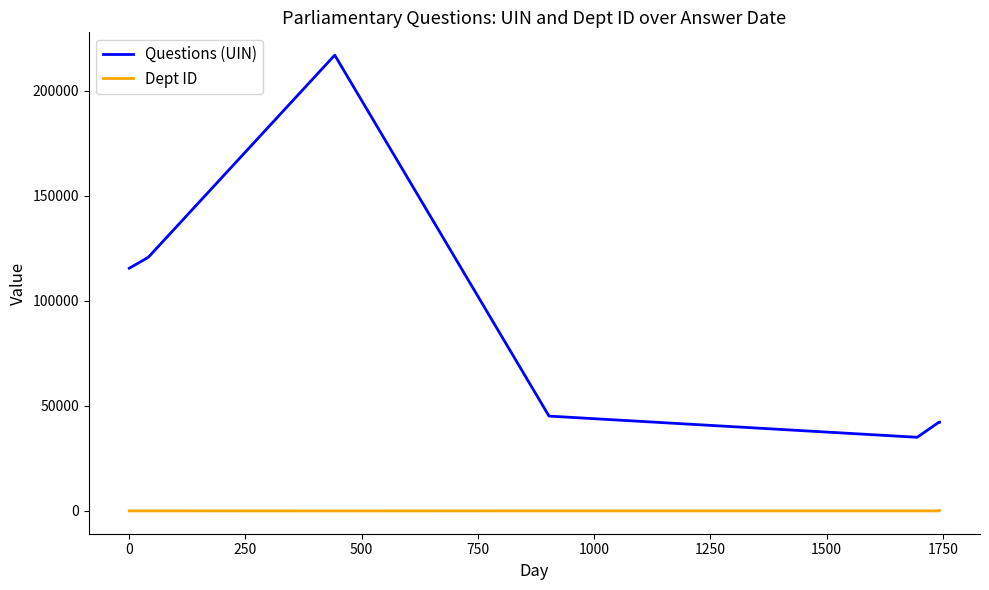

Reading left to right, what are all the values shown in this chart?

Questions (UIN): 115551	120771	216992	45152	35068	42274	42275	42276	42277	42278
Dept ID: 27	27	10	27	27	27	27	14	14	201